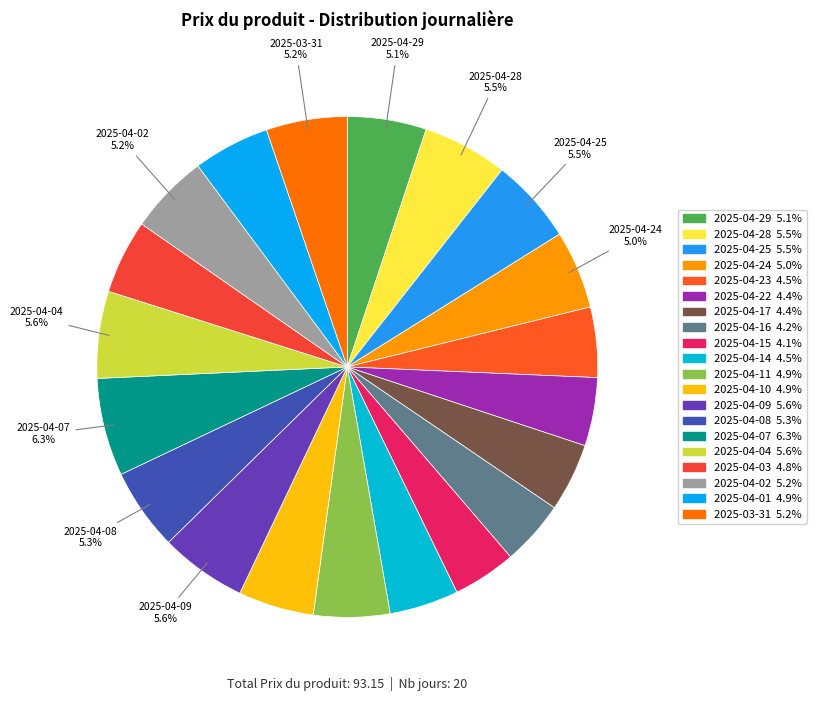

To the nearest percent, what portion does 2025-04-03 represent?

5%